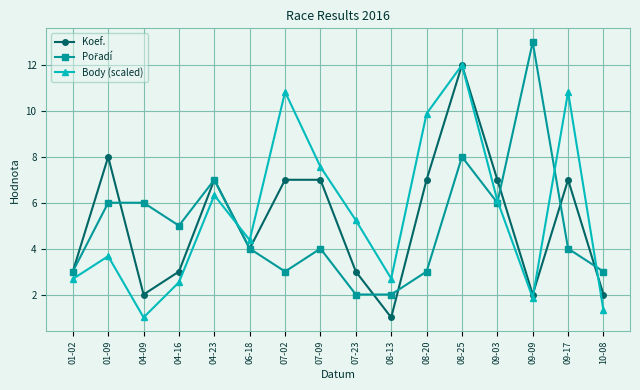

What is the spread (max minus min) of values at 09-17?

6.8